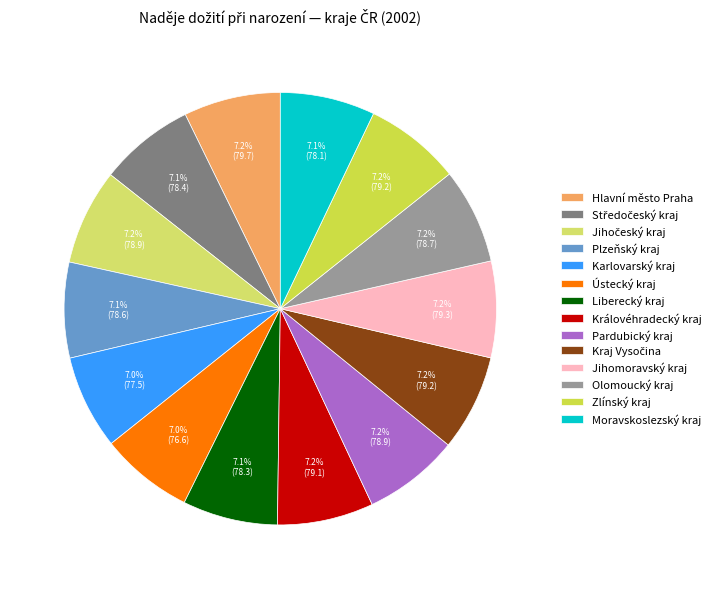

The Moravskoslezský kraj slice represents 18% of the pie. True or false?

False